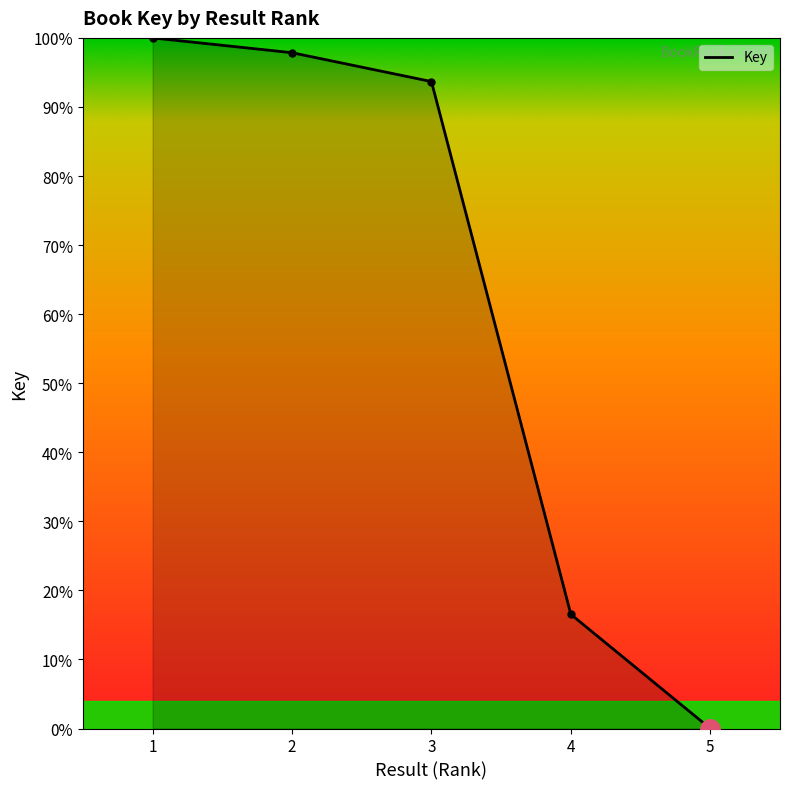

How many data points are above 93?

3